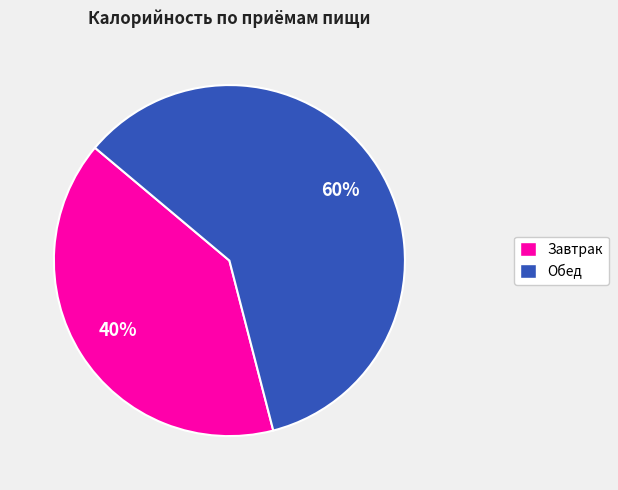

To the nearest percent, what is the difference between the largest and smallest slice percentages?

20%